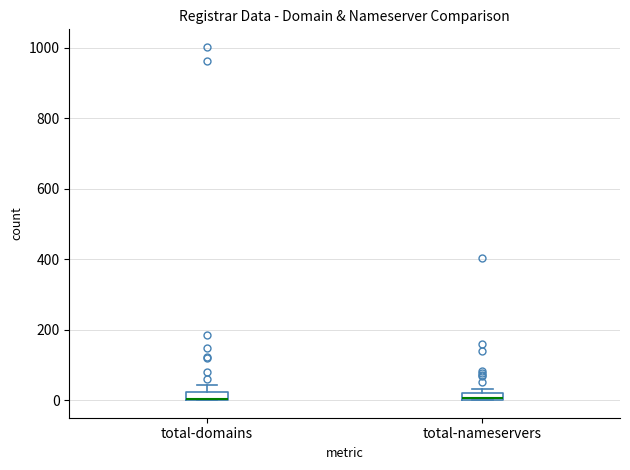

Where is the lower edge of the box for total-nameservers on the y-axis? The values are not printed on the chart, so give them approximately, as read against the axis.

0